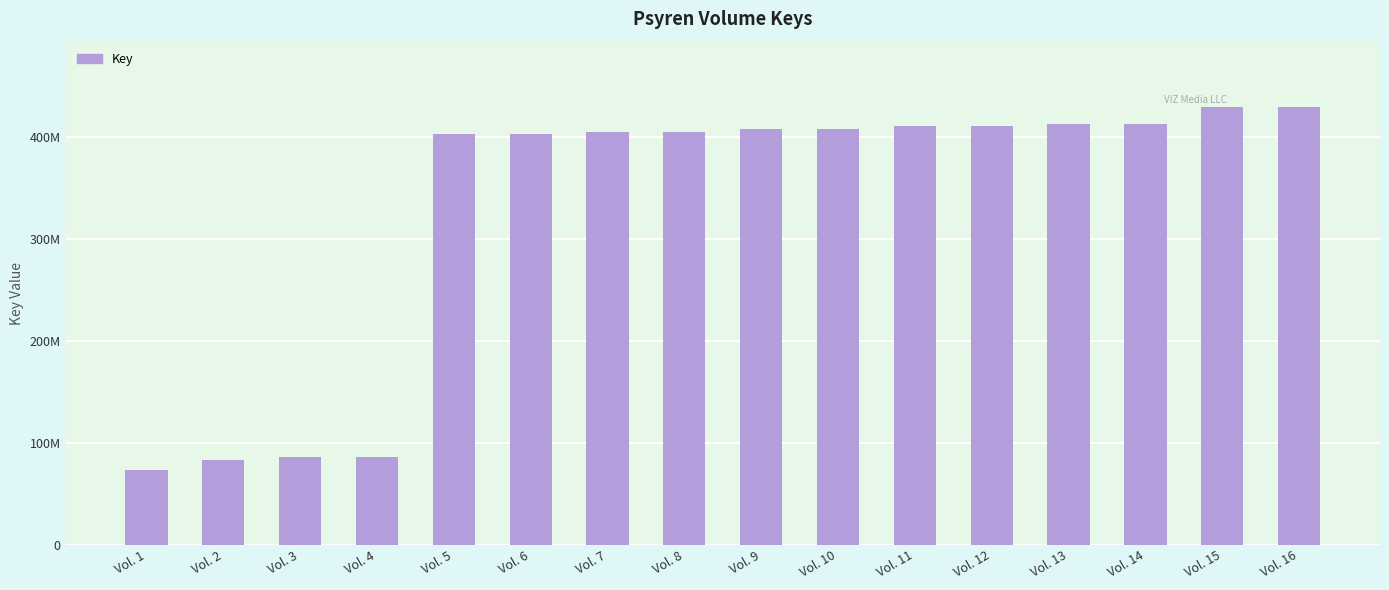

Reading right to left, extract all data points from this chart.

Vol. 16=428641579	Vol. 15=428641569	Vol. 14=412545787	Vol. 13=412545784	Vol. 12=410096681	Vol. 11=410096678	Vol. 10=407649831	Vol. 9=407649768	Vol. 8=404139211	Vol. 7=404139074	Vol. 6=401976157	Vol. 5=401976154	Vol. 4=85744877	Vol. 3=85744874	Vol. 2=82831090	Vol. 1=73392602